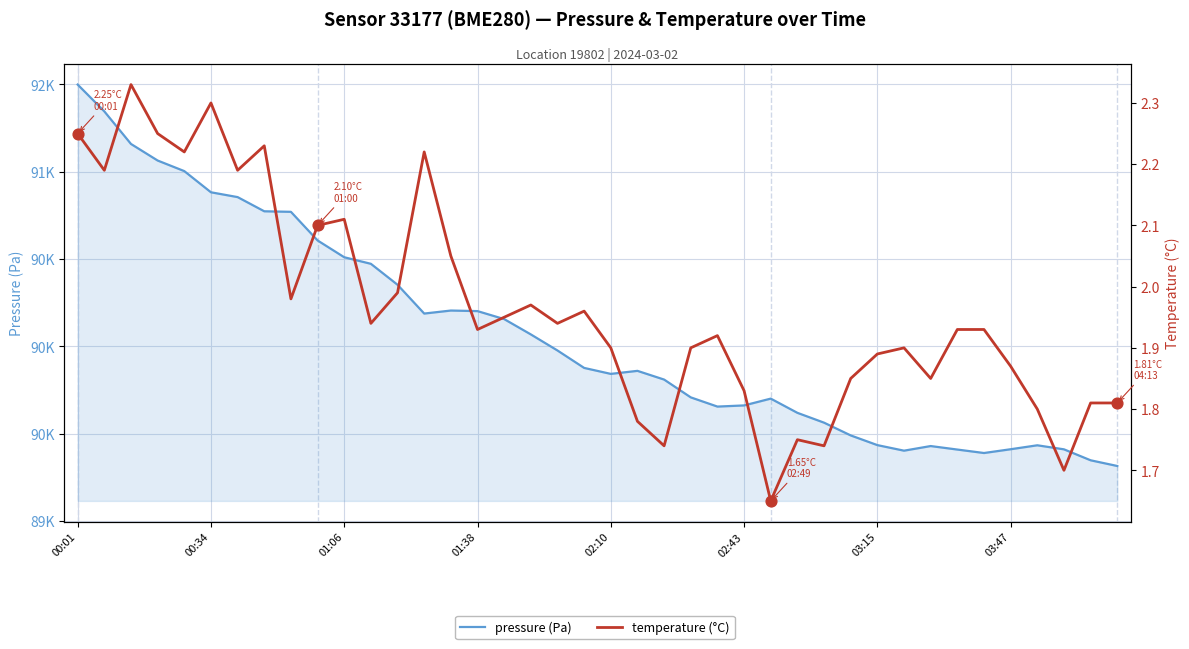

Which series reaches the maximum Y coordinate?

pressure (Pa)